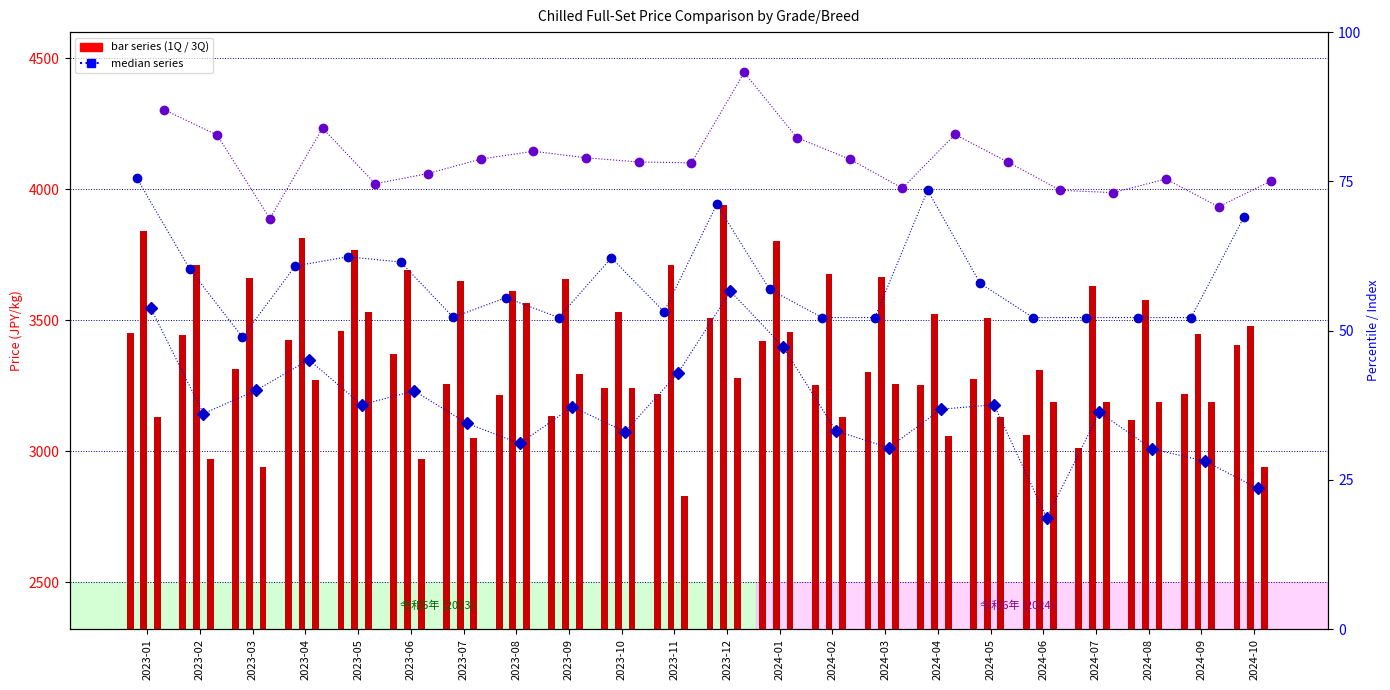

At which category does the chart reach its minimum across all series?

2024-06